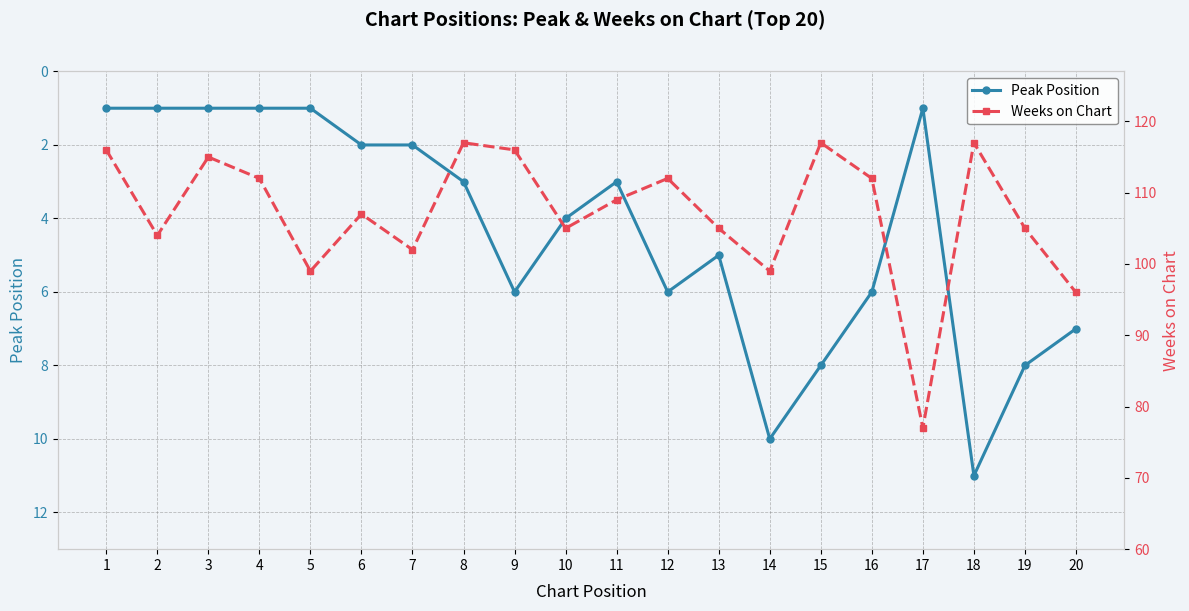

What is the total value across all series at 6?

109